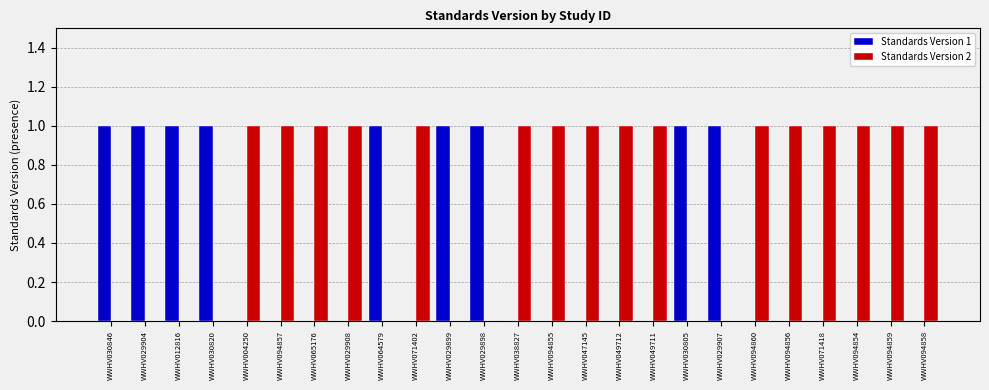

The value of Standards Version 2 at WWHV094856 is 1. True or false?

True